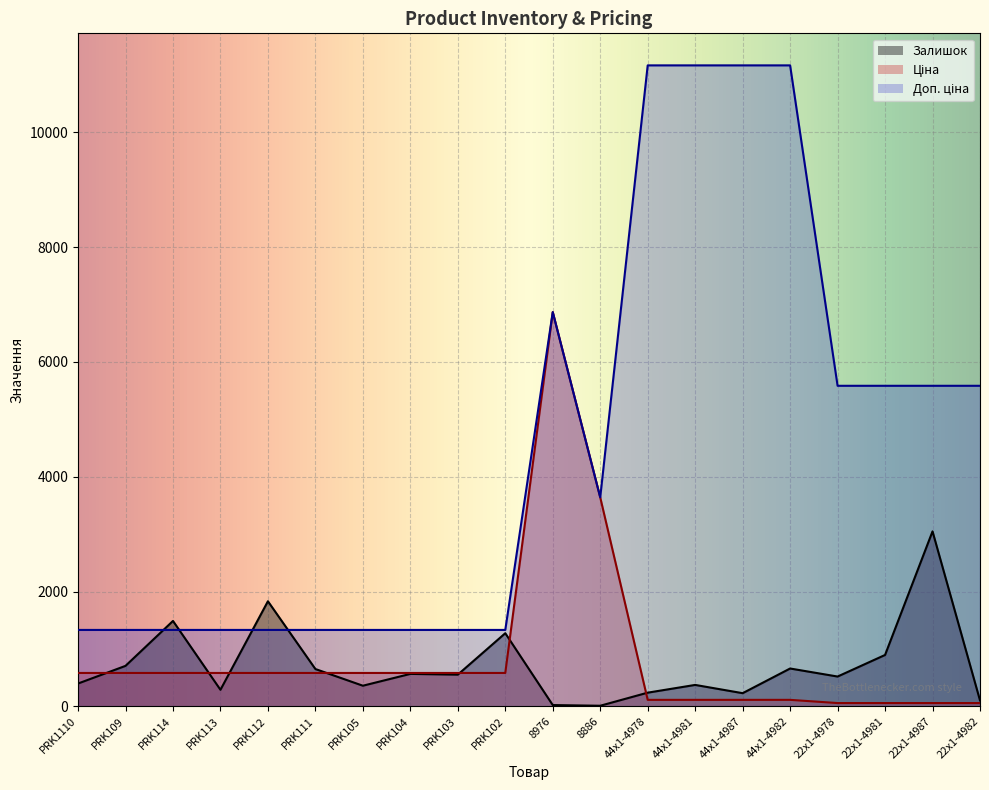

What is the sum of all Ціна values?

16984.3